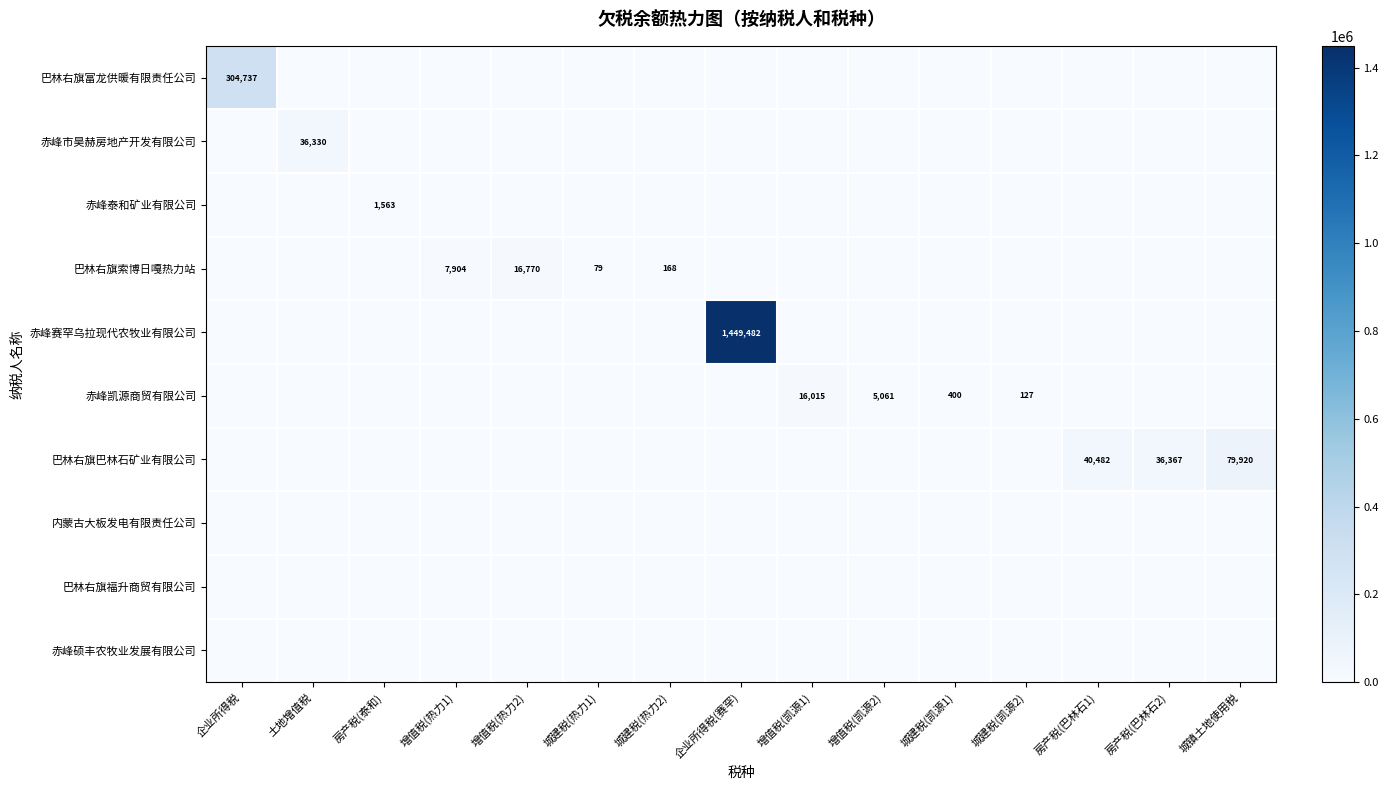

What is the sum of all 巴林右旗巴林石矿业有限公司 values?

156768.7